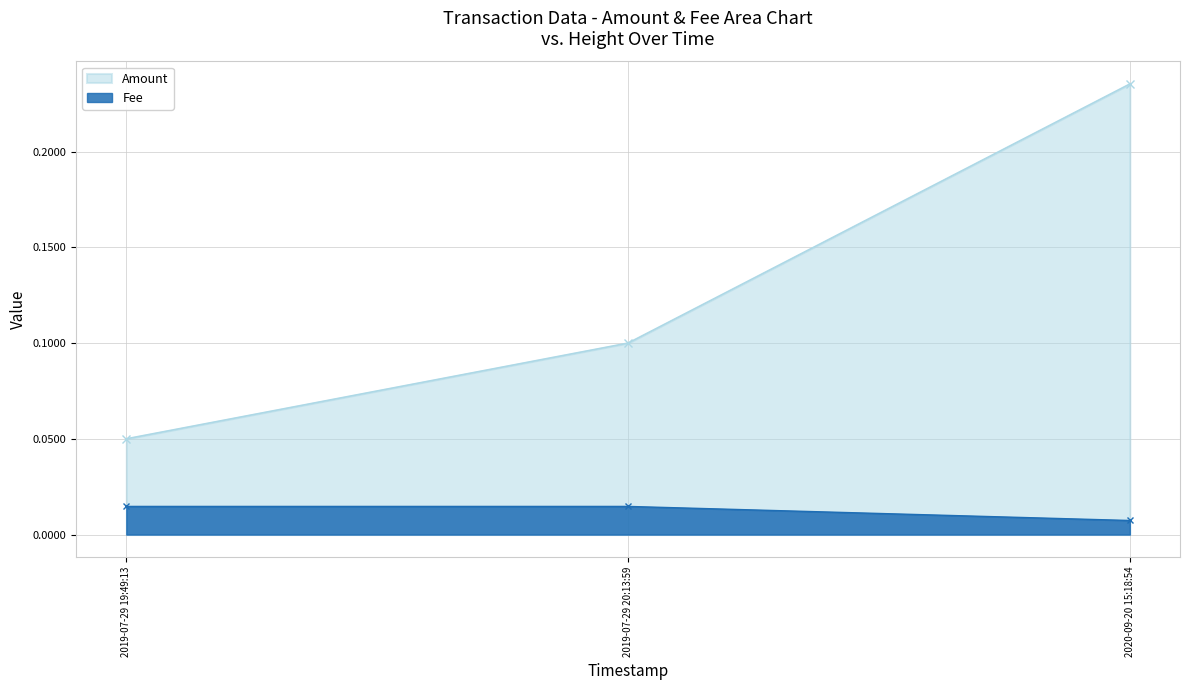

What are all the series names shown in the legend?

Amount, Fee